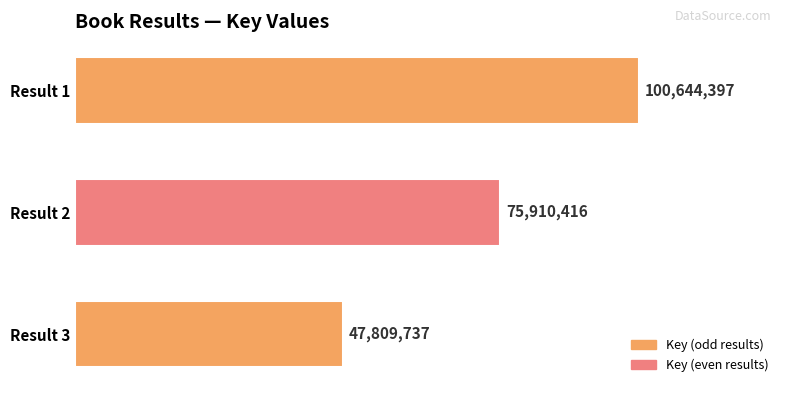

Does the chart contain stacked bars?

No